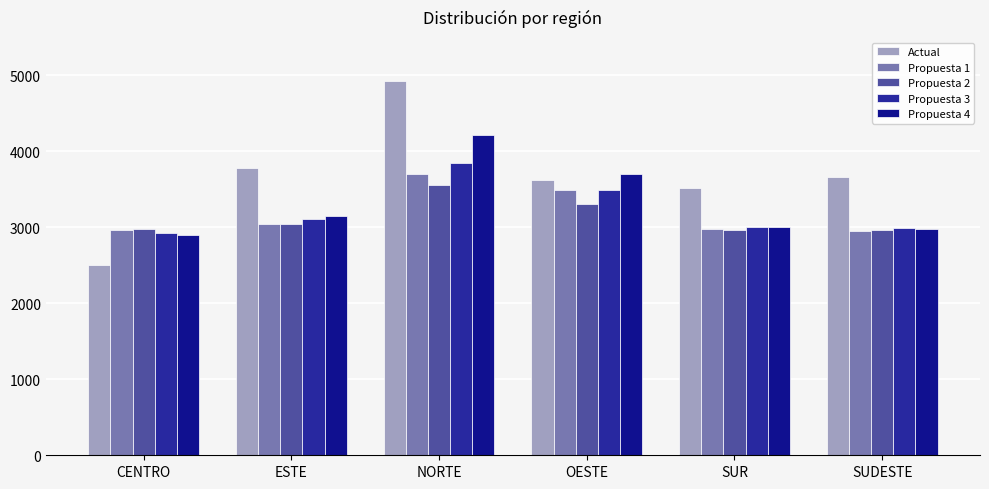

The Actual series shows 1793.5 at OESTE. True or false?

False